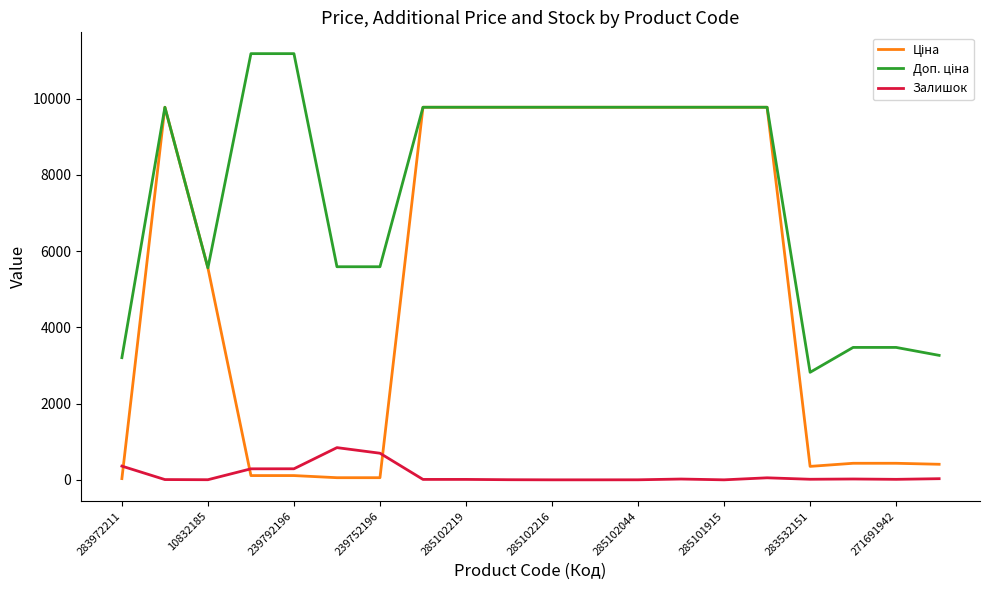

What is the highest value of the Залишок series?

845.0